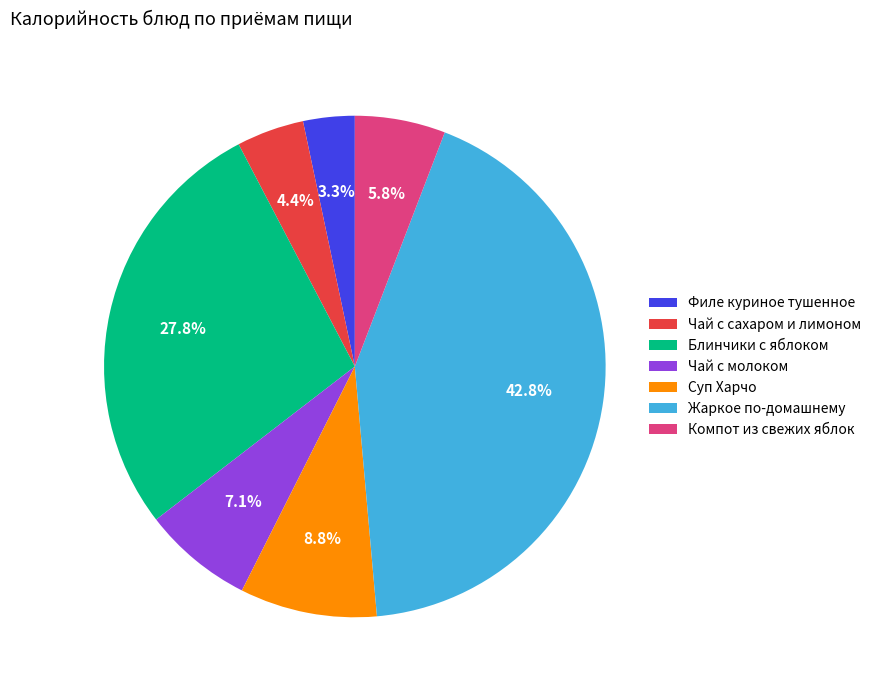

Which slice is the smallest?

Филе куриное тушенное